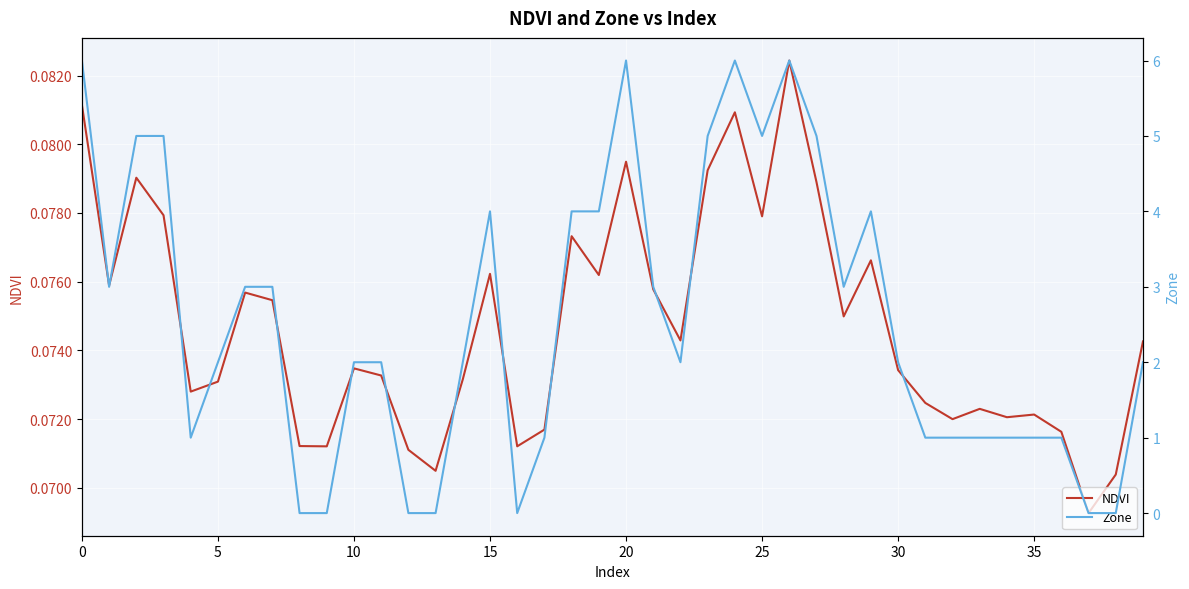

List the series in order of their peak value, lowest first.

NDVI, Zone